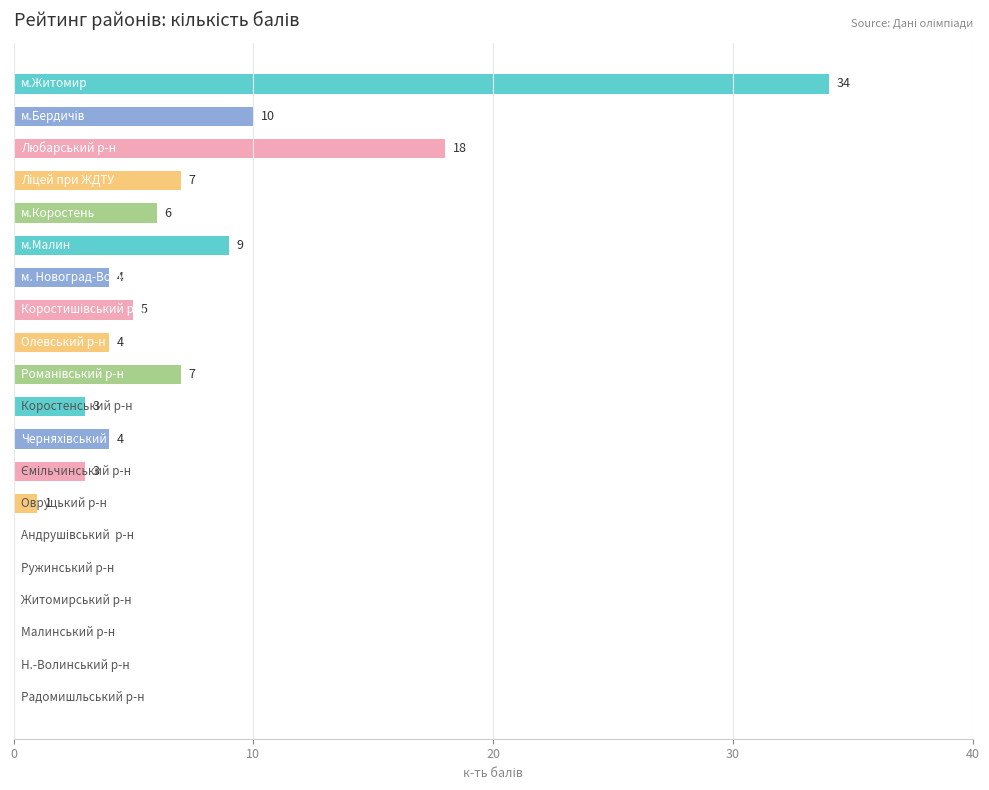

Are the bars grouped side by side (vs. stacked)?

No